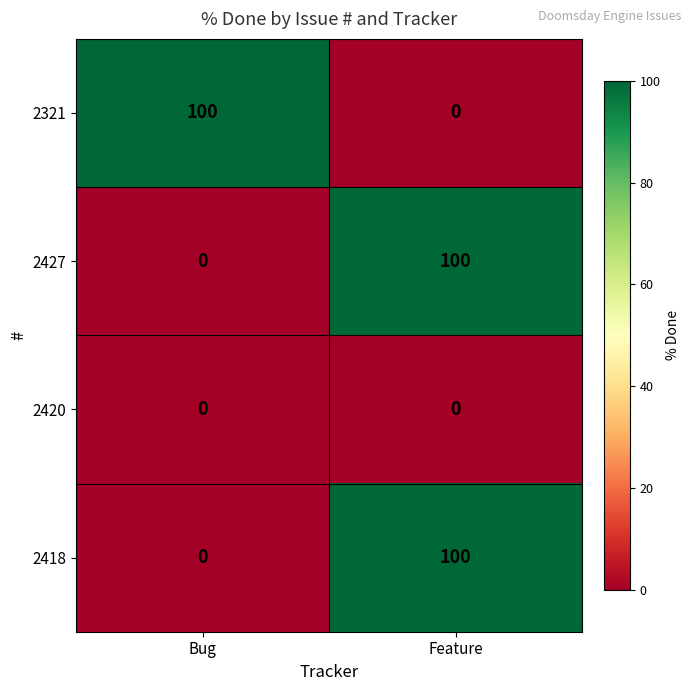

The 2427 series shows 100 at Feature. True or false?

True